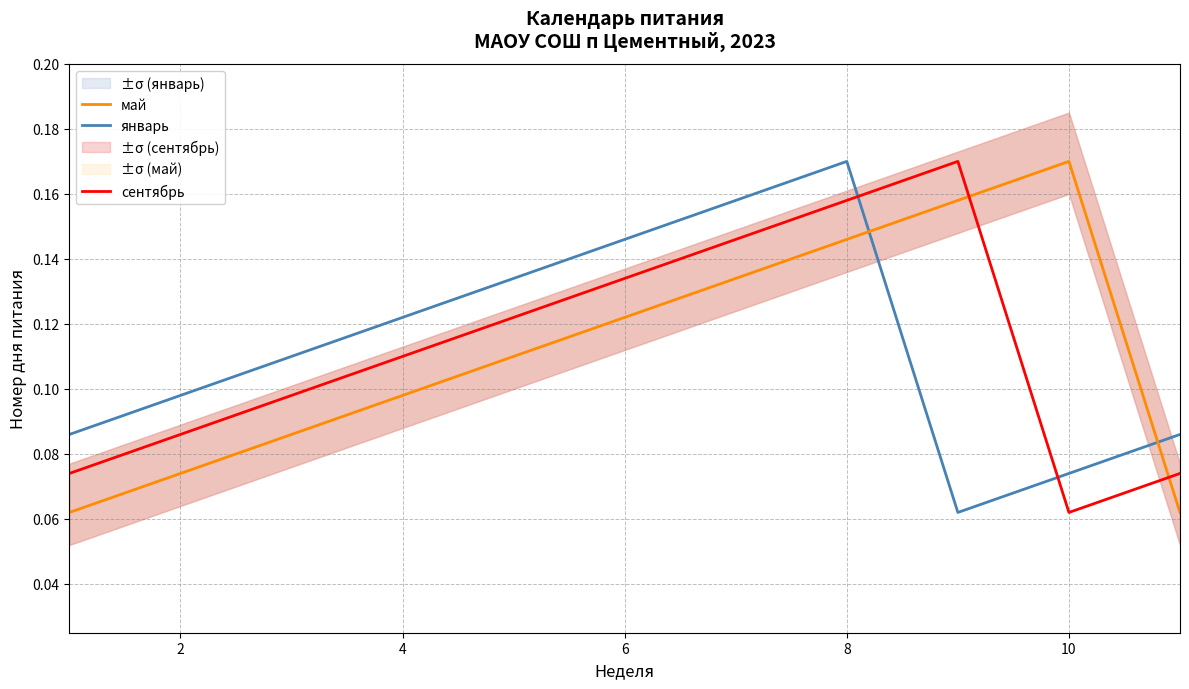

How many intersections are there between сентябрь and май?

2